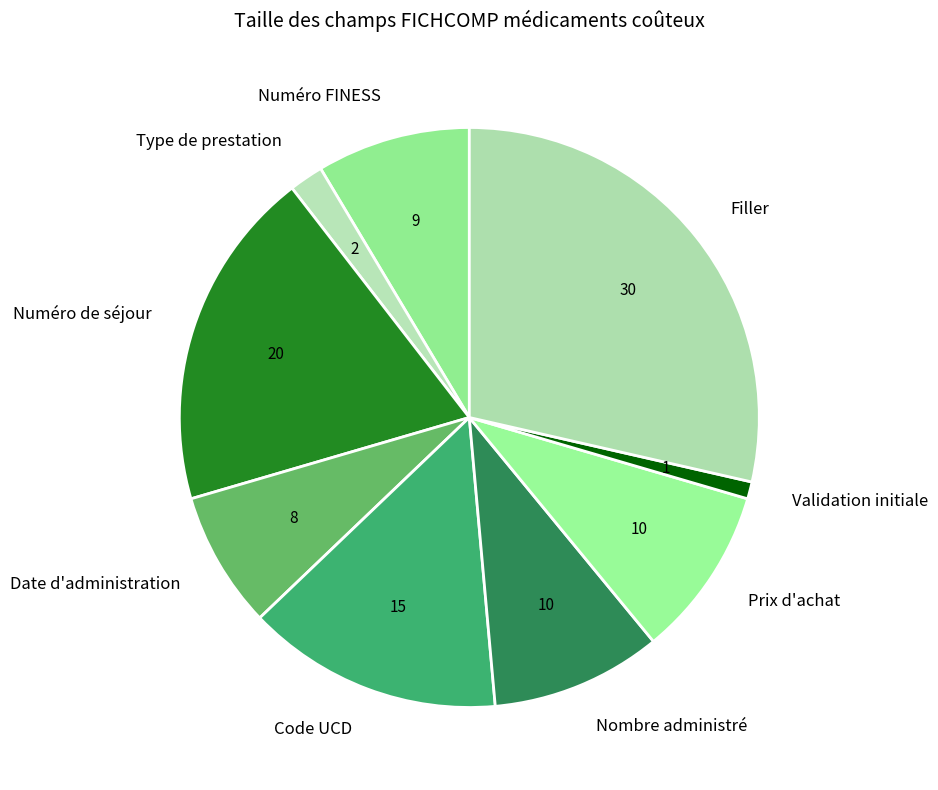

Does any single category account for the majority?

No